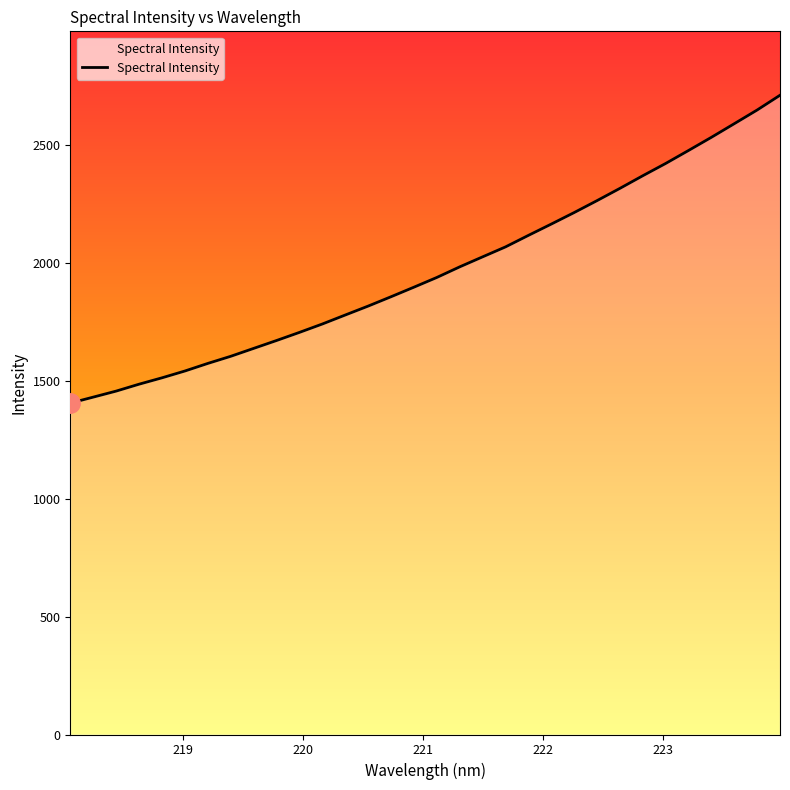

What is the difference between the maximum and minimum values?

1305.2